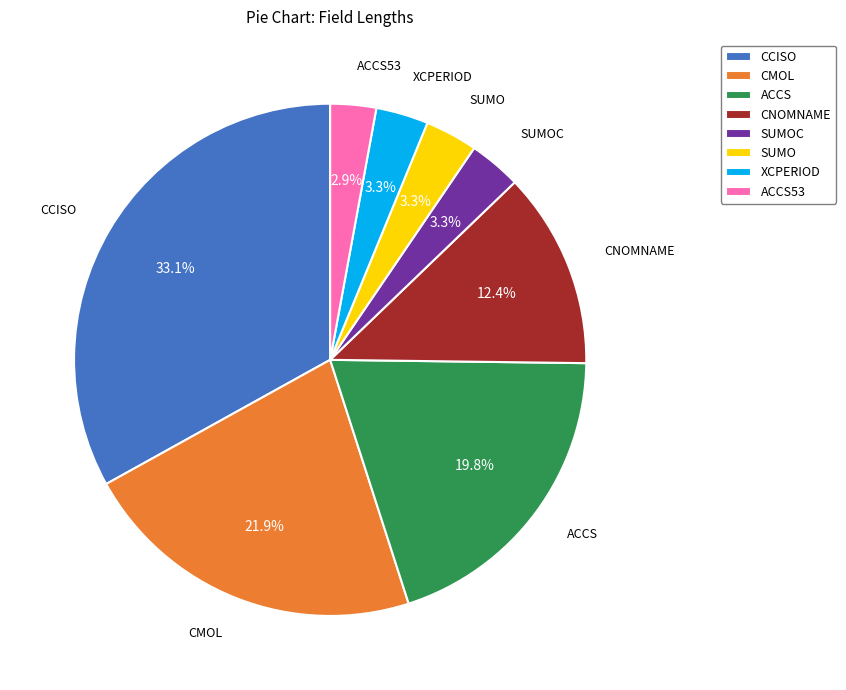

How many slices are in this pie chart?

8